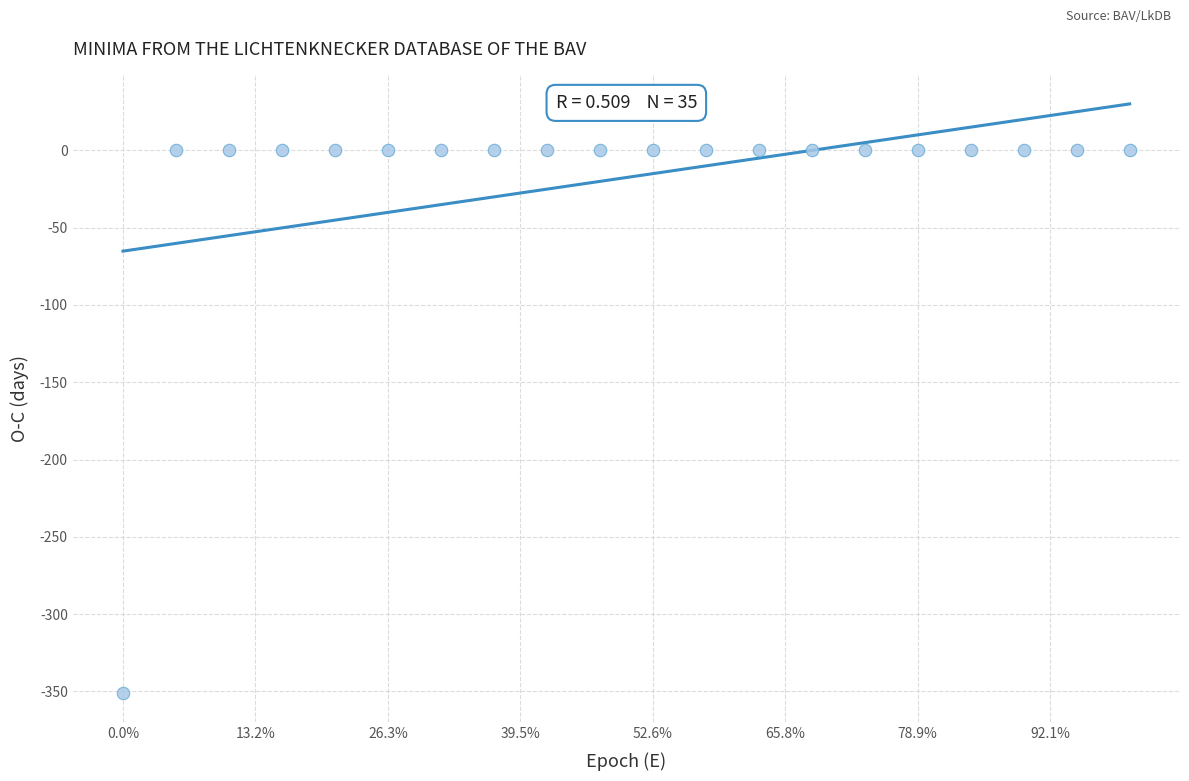

What is the range of Y values (max minus min)?

351